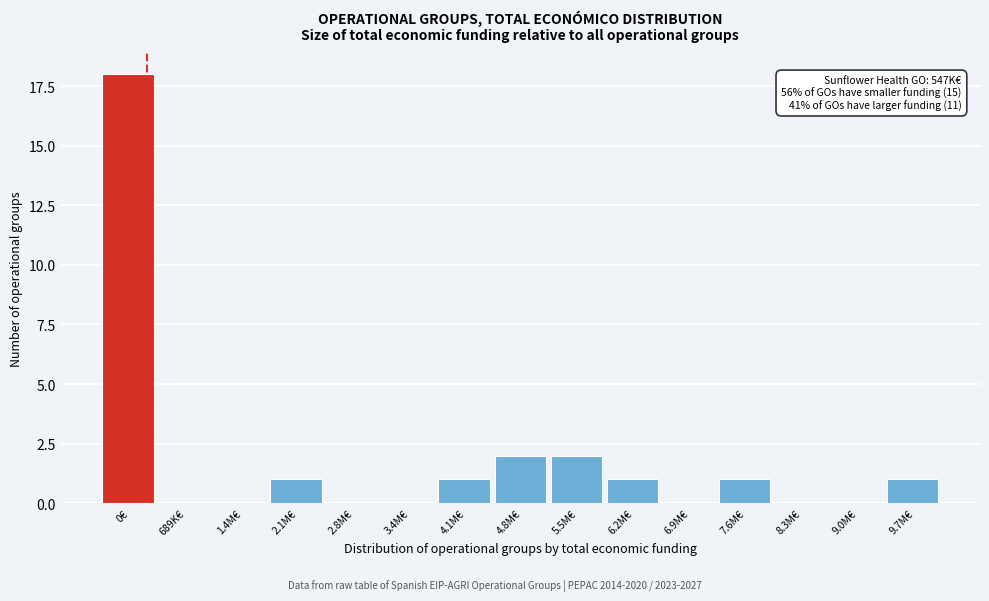

Reading left to right, extract all data points from this chart.

0€=18	689K€=0	1.4M€=0	2.1M€=1	2.8M€=0	3.4M€=0	4.1M€=1	4.8M€=2	5.5M€=2	6.2M€=1	6.9M€=0	7.6M€=1	8.3M€=0	9.0M€=0	9.7M€=1